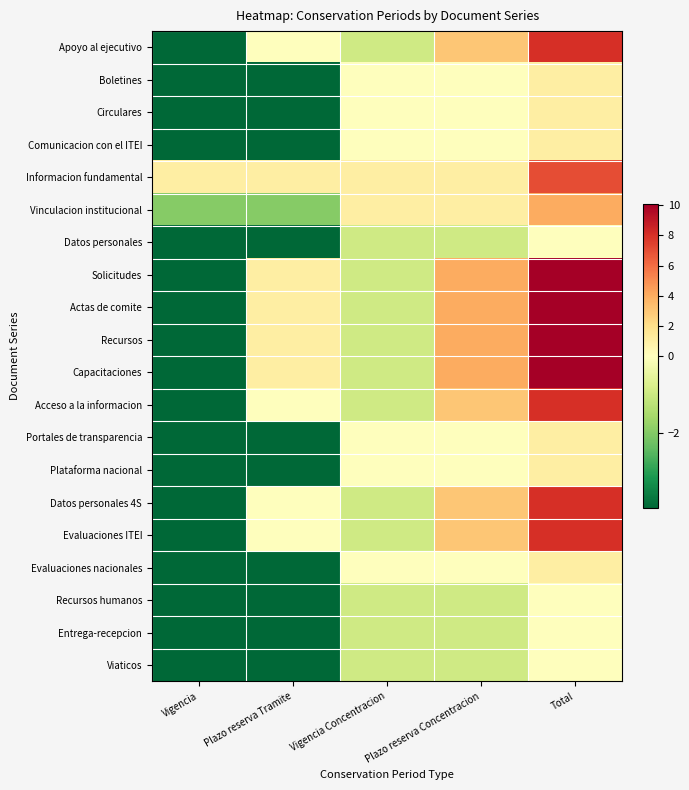

What is the smallest value displayed?

-4.0